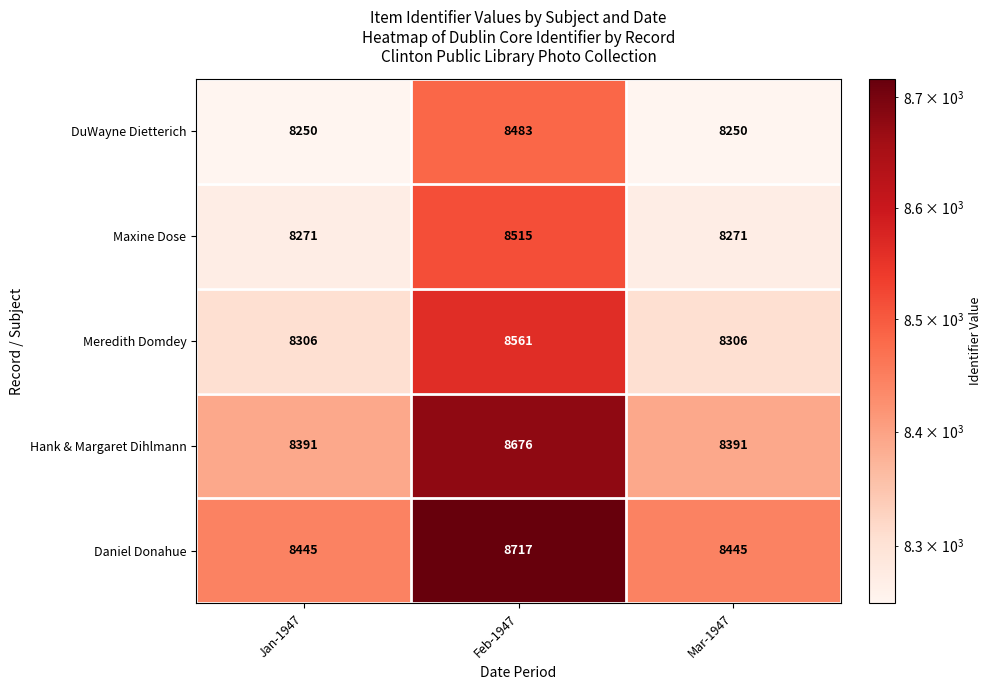

The Meredith Domdey series shows 13401 at Feb-1947. True or false?

False